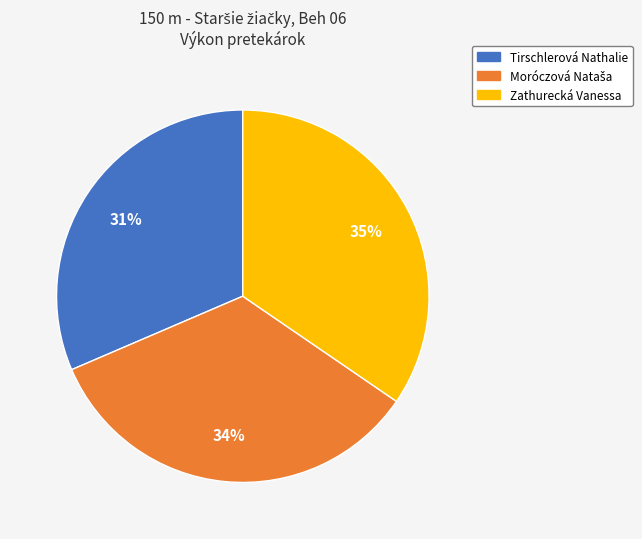

To the nearest percent, what portion does Tirschlerová Nathalie represent?

31%